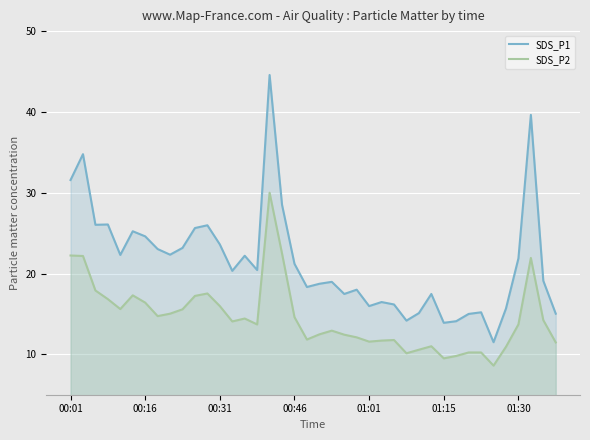

Is it true that SDS_P2 equals 11.0 at 00:16?

False